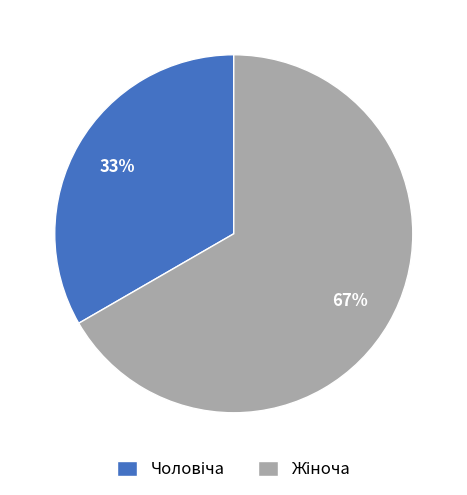

Does any single category account for the majority?

Yes